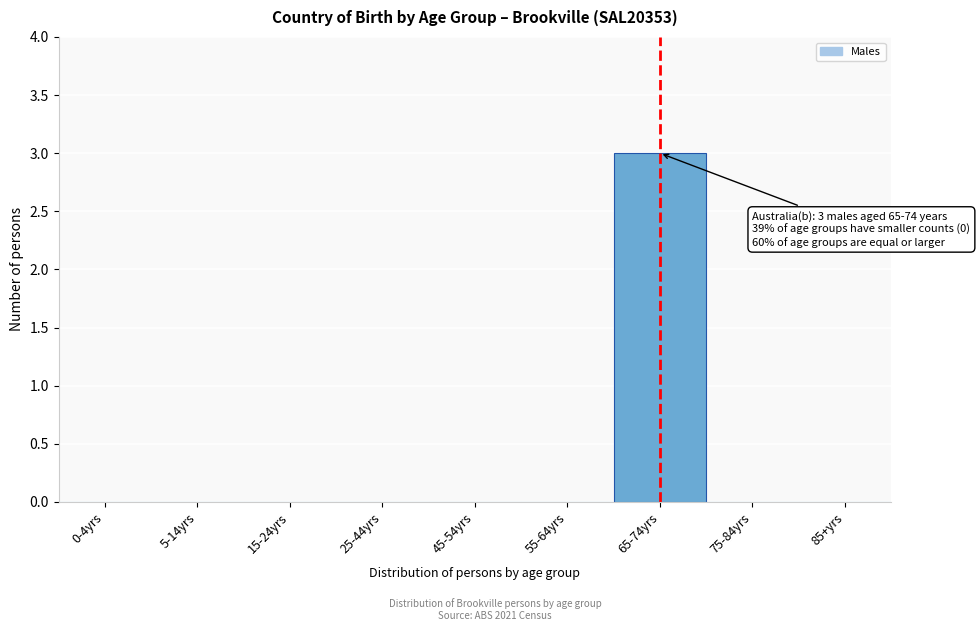

Reading left to right, transcribe all the data shown in this chart.

0-4yrs=0	5-14yrs=0	15-24yrs=0	25-44yrs=0	45-54yrs=0	55-64yrs=0	65-74yrs=3	75-84yrs=0	85+yrs=0